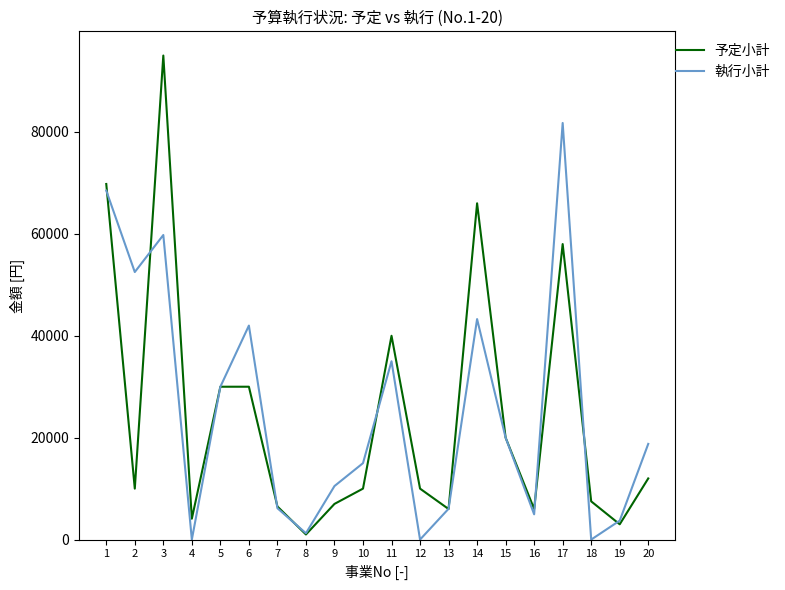

What are all the series names shown in the legend?

予定小計, 執行小計